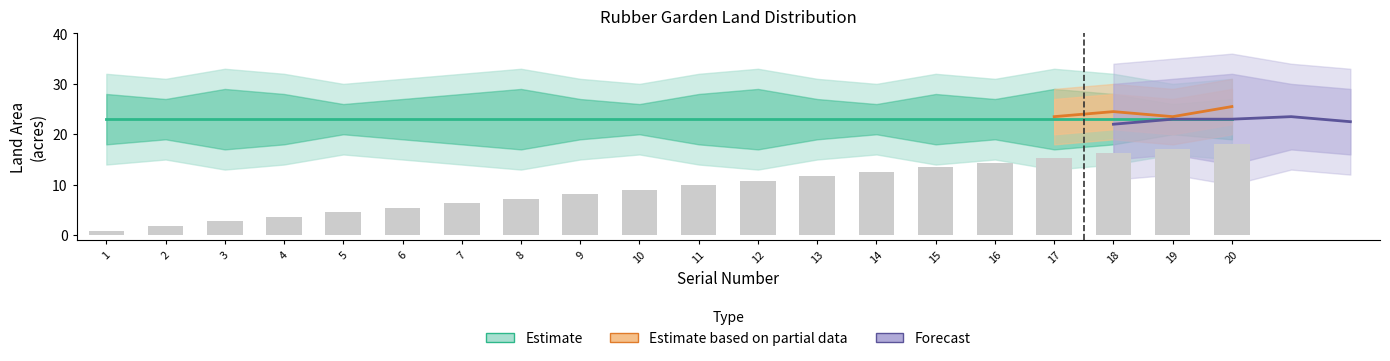

At which label does the data first exceed 9?

11